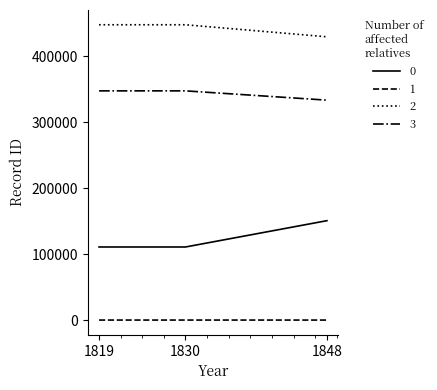

Is the value of 2 at 1848 greater than the value of 3 at 1848?

Yes